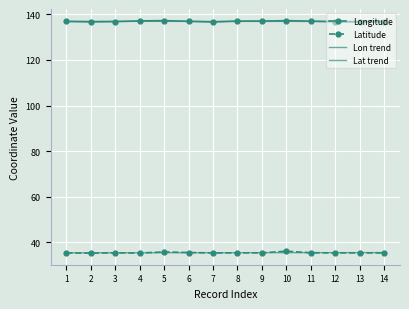

Which label corresponds to the largest value in the chart?

5